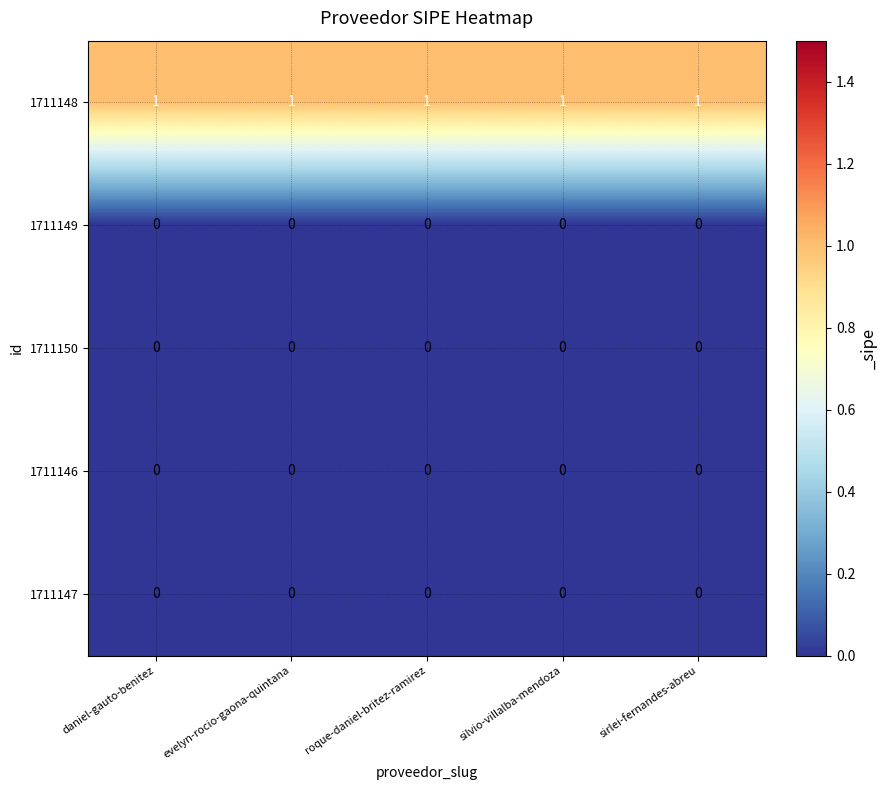

The 1711147 series shows 0 at daniel-gauto-benitez. True or false?

True